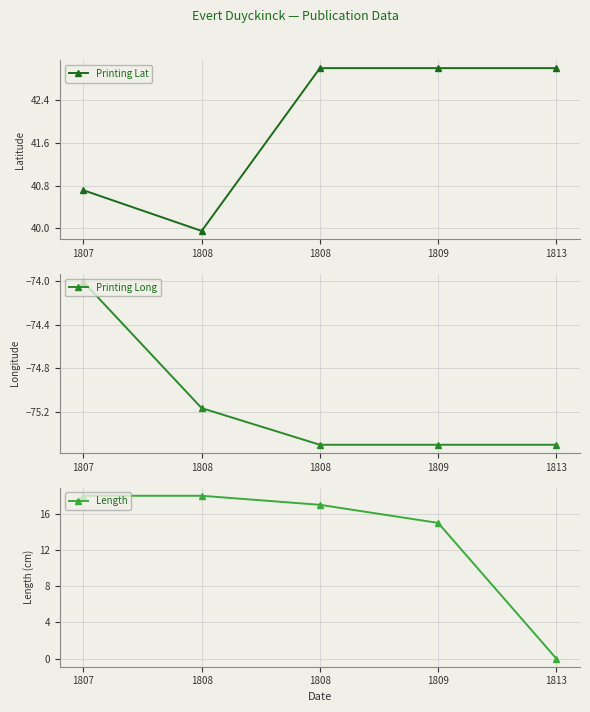

What are all the series names shown in the legend?

Printing Lat, Printing Long, Length